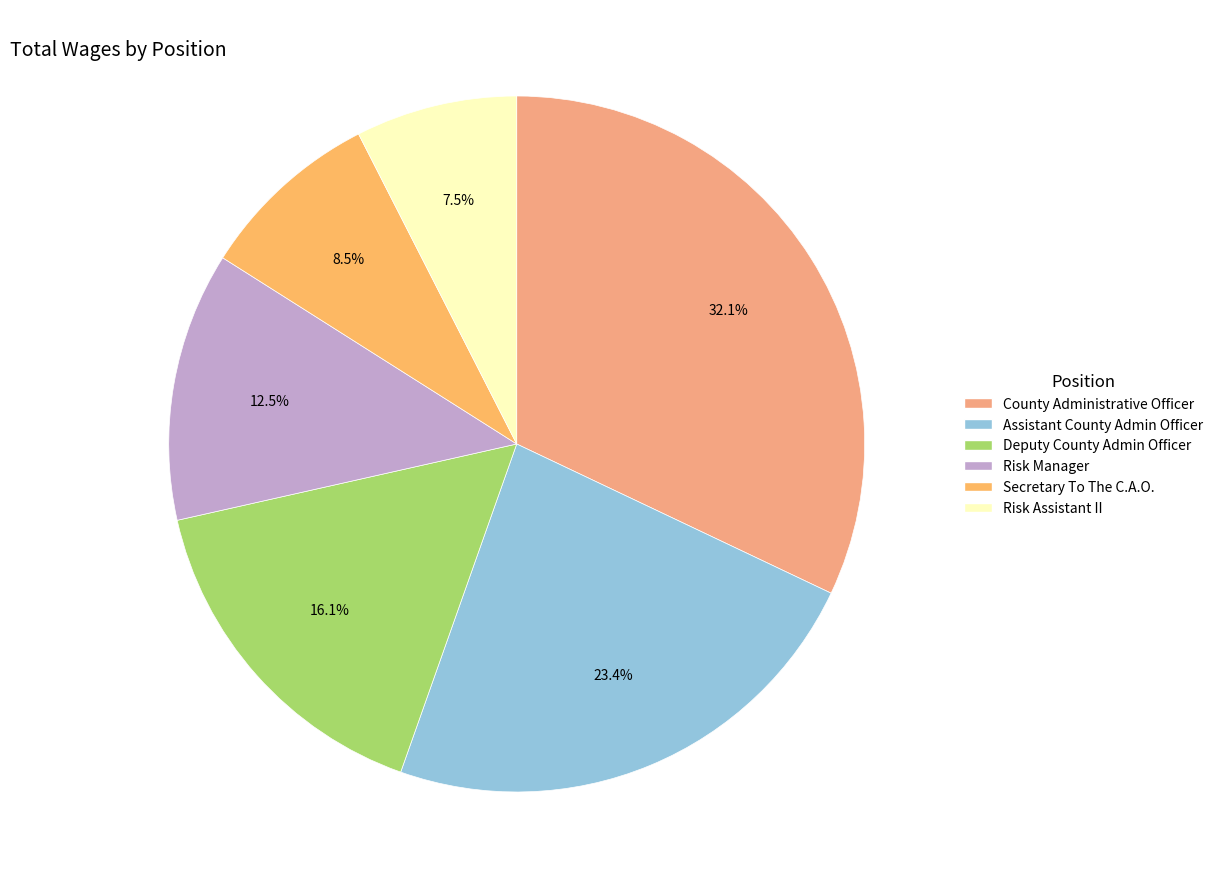

Is there a majority slice in this chart?

No